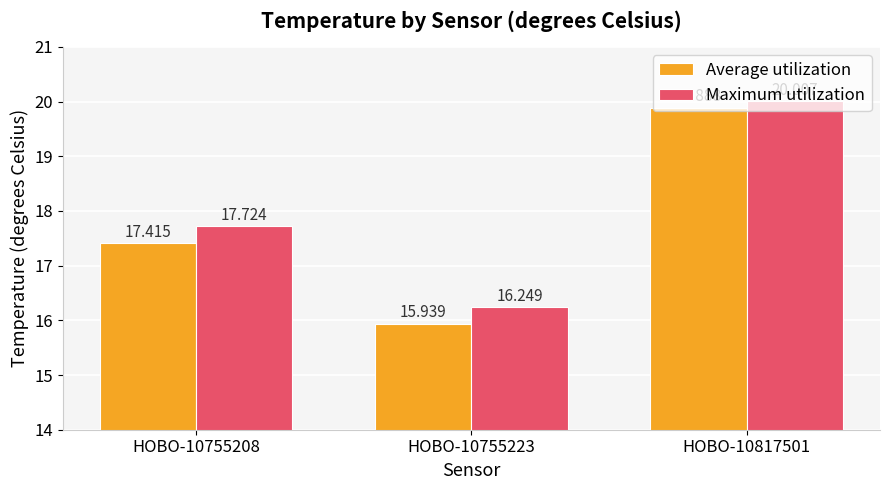

At HOBO-10755223, list the series in order from smallest to largest.

Average utilization, Maximum utilization